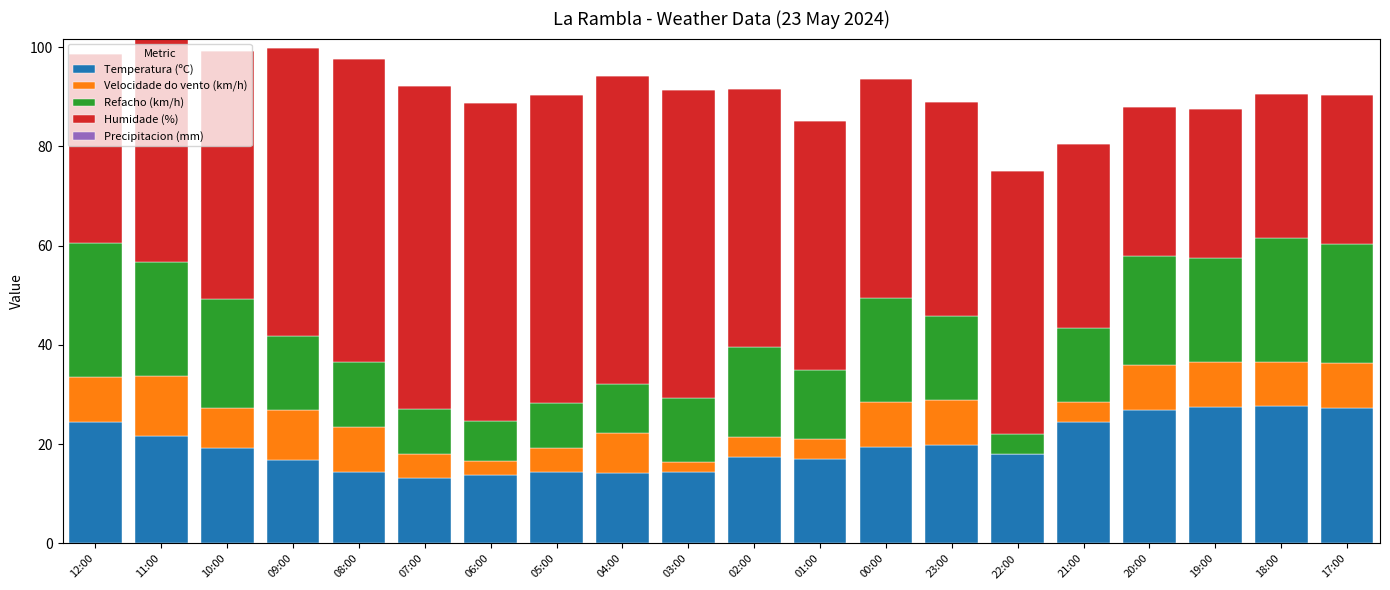

What is the maximum value for Temperatura (ºC)?

27.6